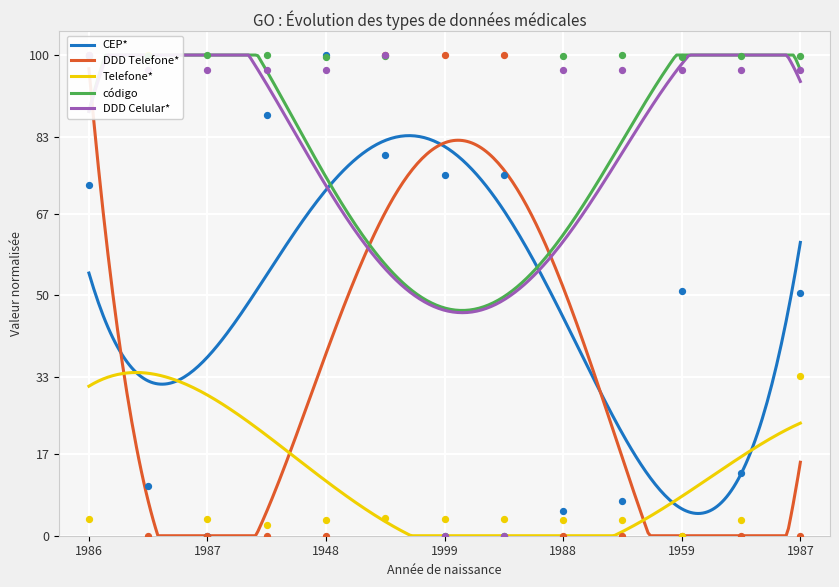

Which series has the largest total across all categories?

código